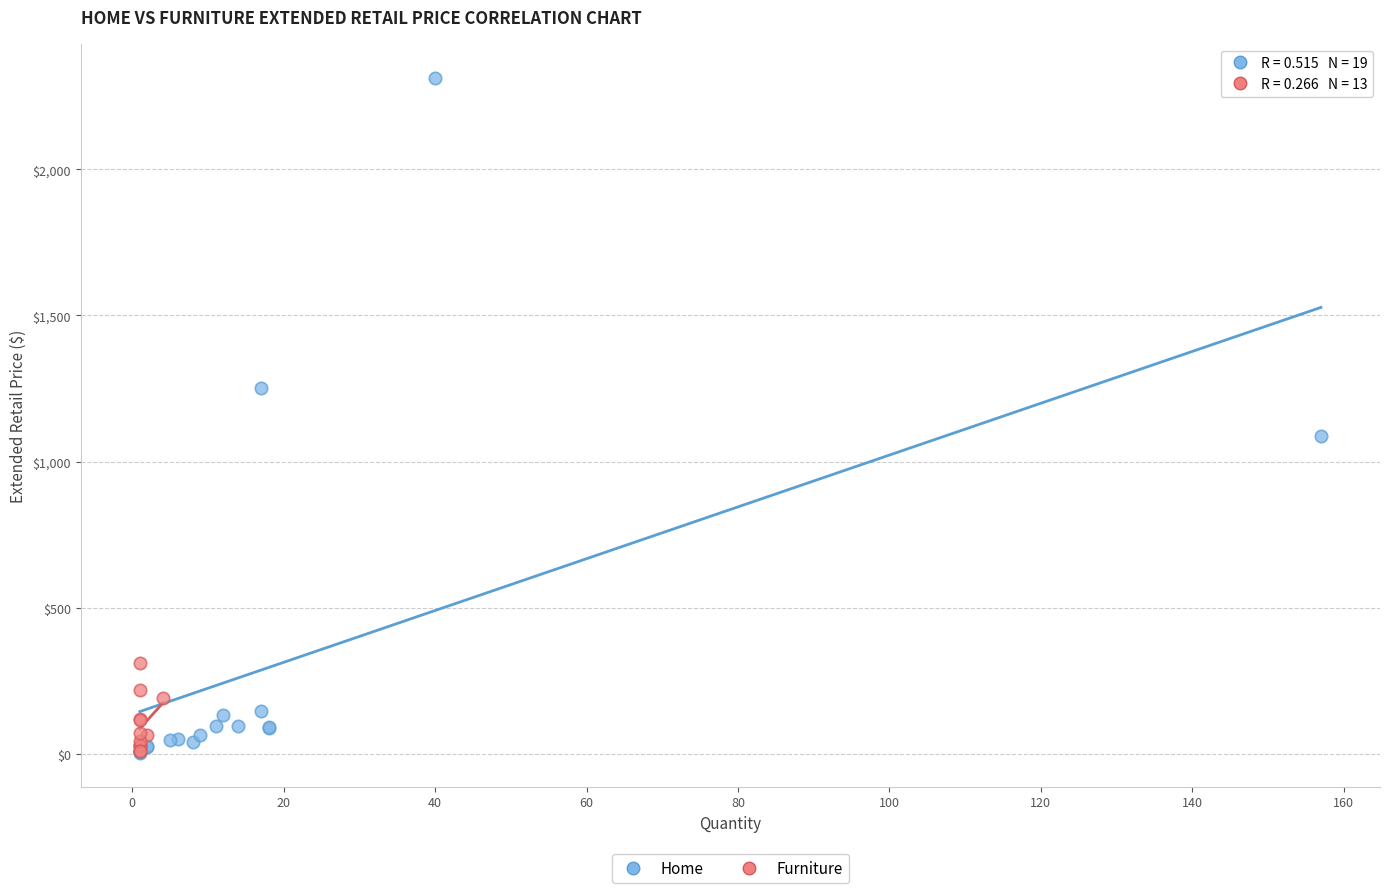

Which series contains the highest Y value?

Home